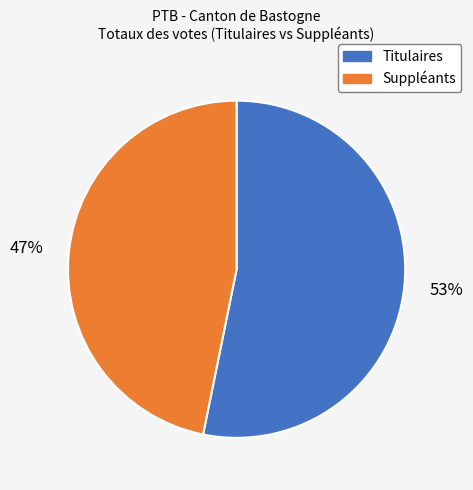

What is the largest slice in the pie chart?

Titulaires